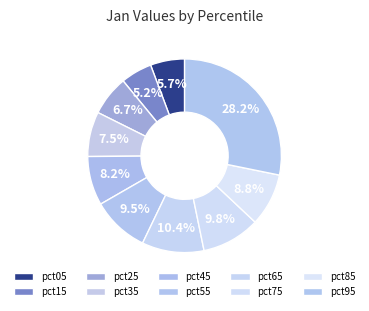

True or false: pct85 accounts for 1% of the total.

False